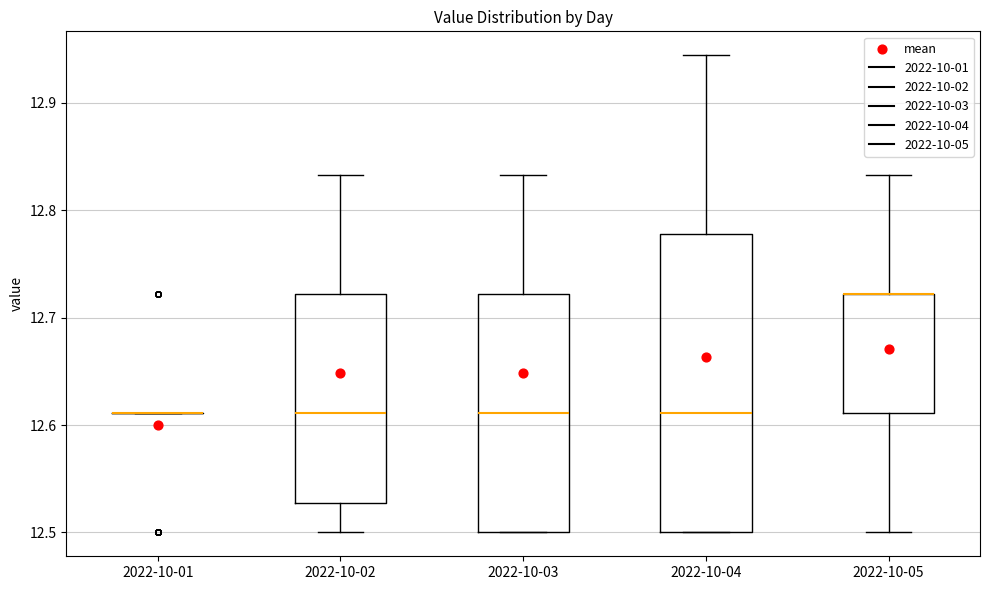

Comparing the boxes themselves (not the whiskers), which one is the tallest?

2022-10-04